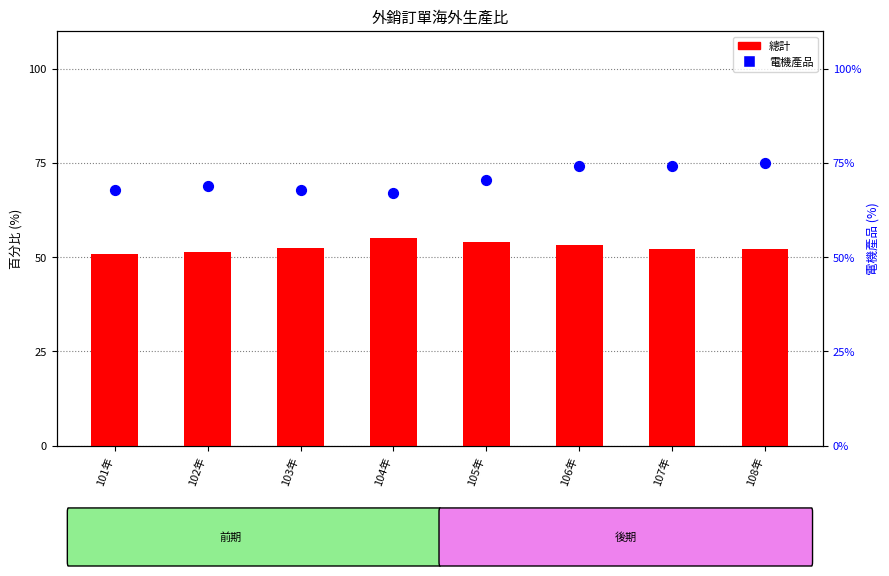

Is the value of 總計 at 106年 greater than the value of 電機產品 at 102年?

No